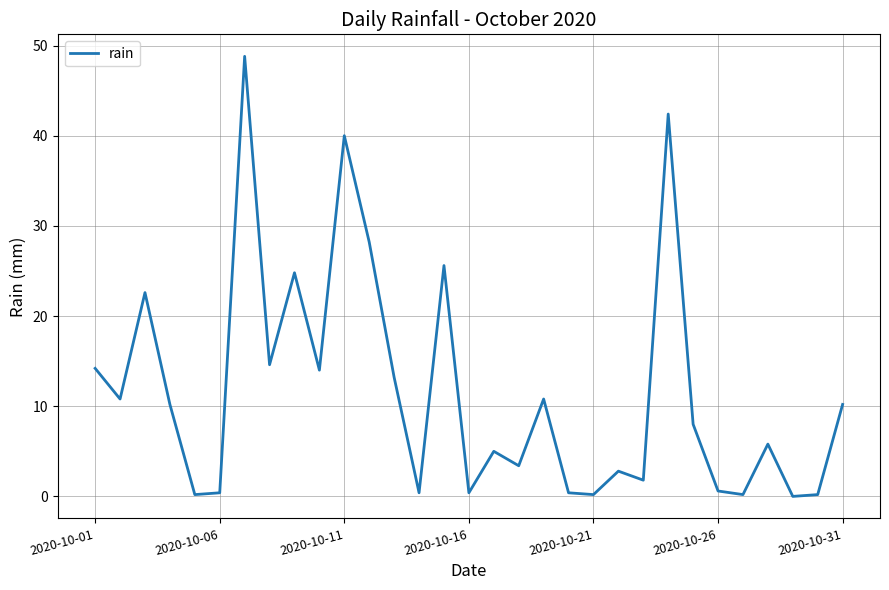

What is the greatest value displayed?

48.8